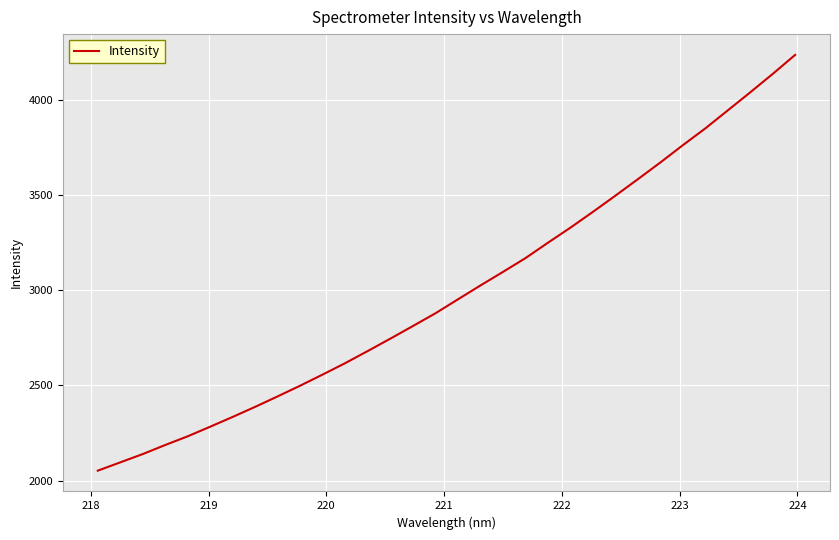

What is the greatest value displayed?

4236.7